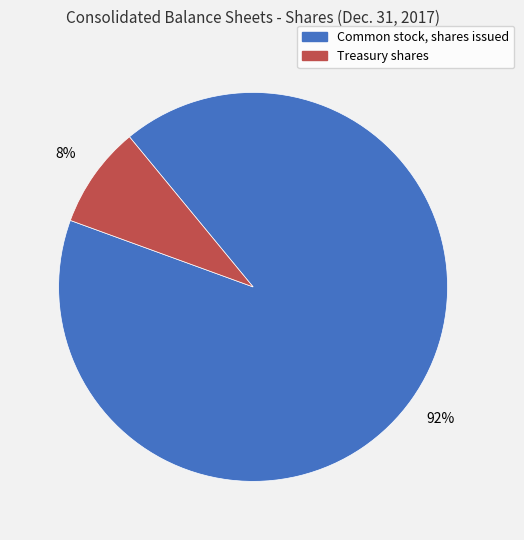

To the nearest percent, what is the average slice percentage?

50%